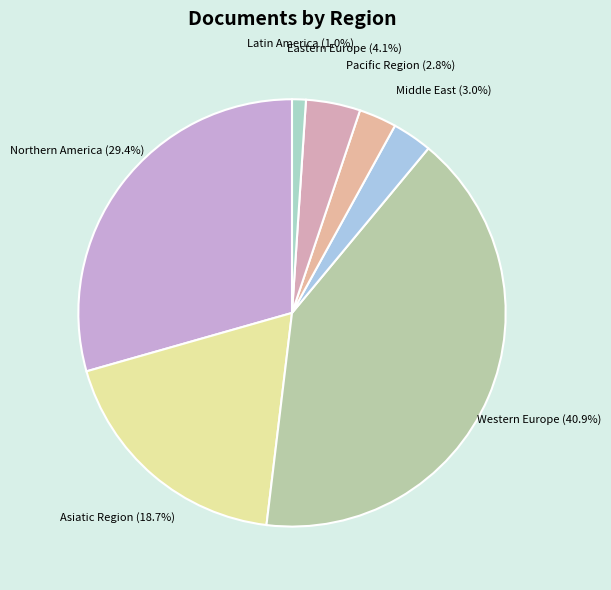

To the nearest percent, what percentage of the pie is Latin America?

1%